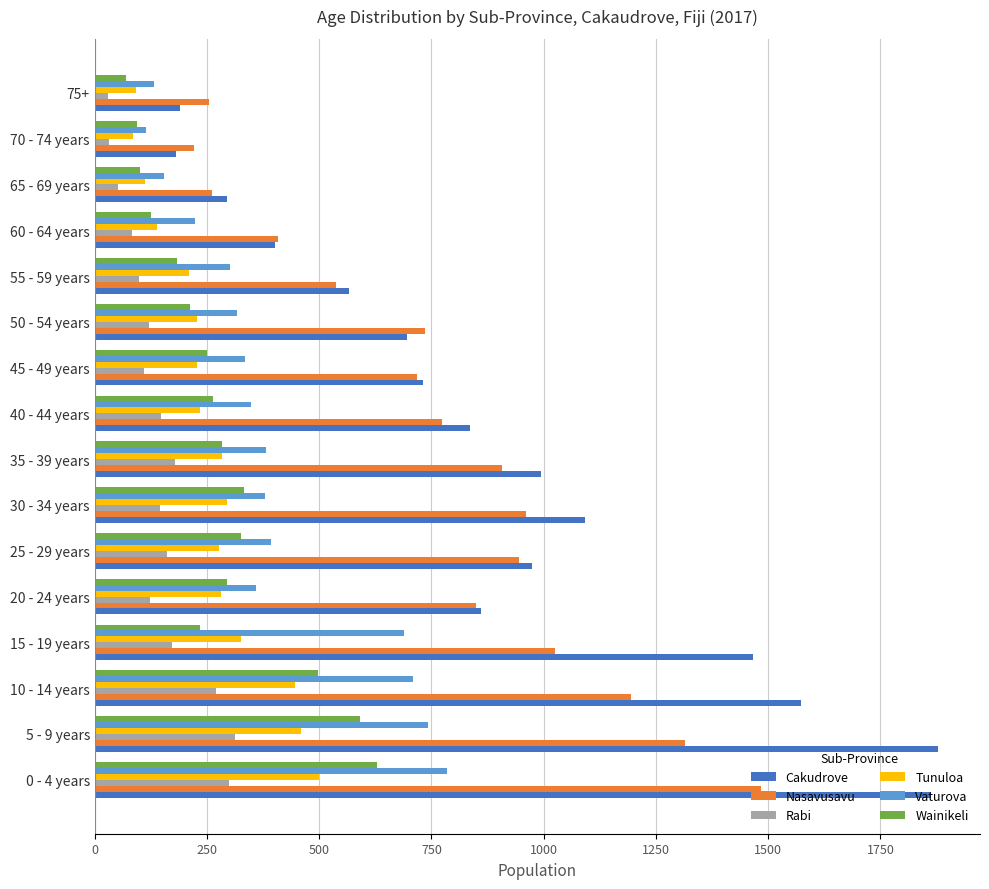

Rank the series by their maximum value, from lowest to highest.

Rabi, Tunuloa, Wainikeli, Vaturova, Nasavusavu, Cakudrove